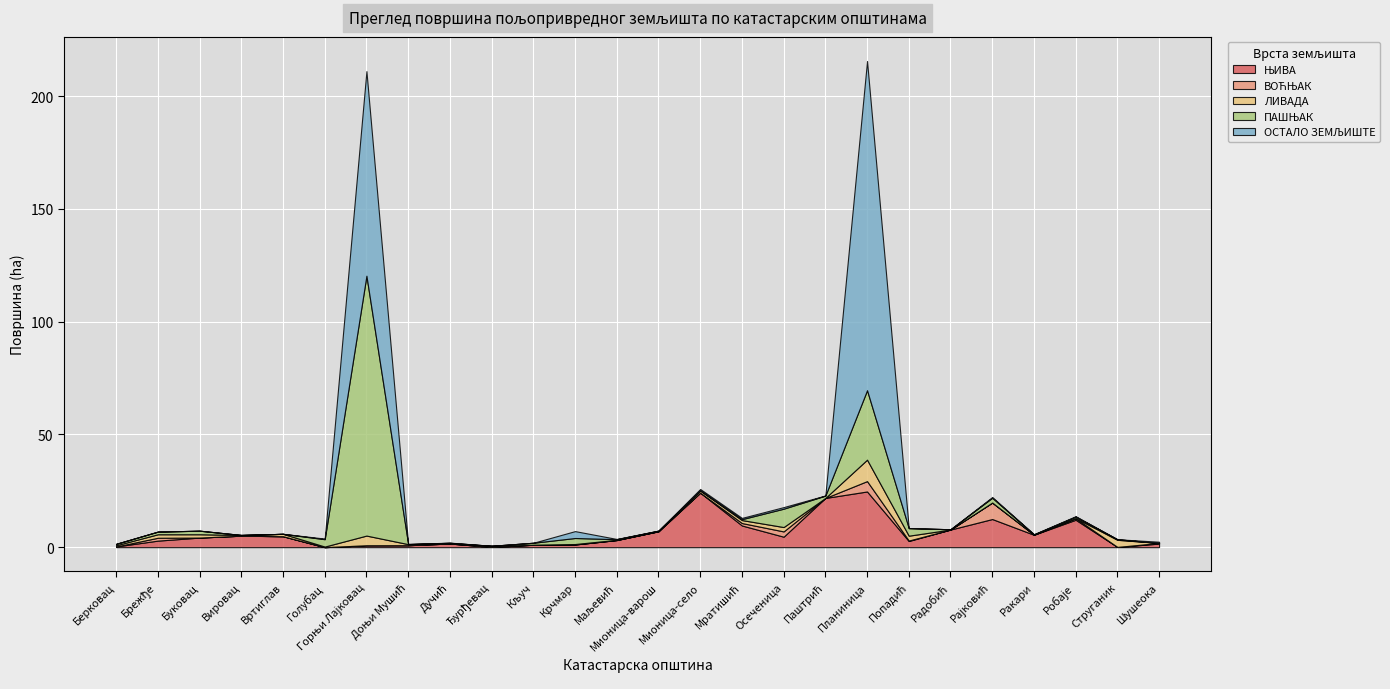

Rank the series at Шушеока from highest to lowest value.

ЊИВА, ОСТАЛО ЗЕМЉИШТЕ, ВОЋЊАК, ЛИВАДА, ПАШЊАК